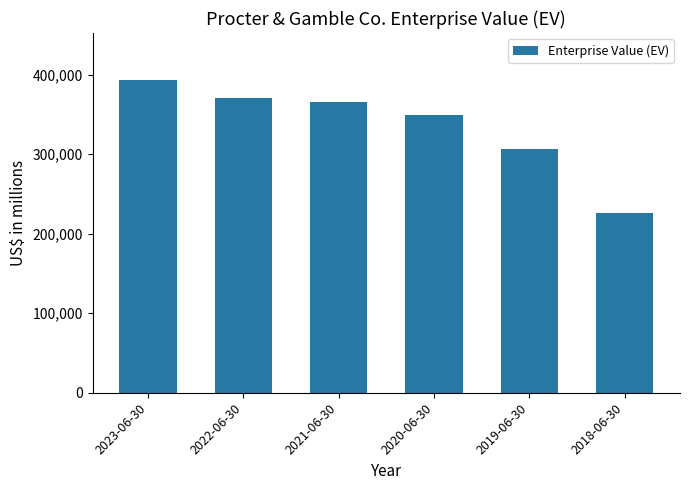

How many distinct data groups are displayed?

1